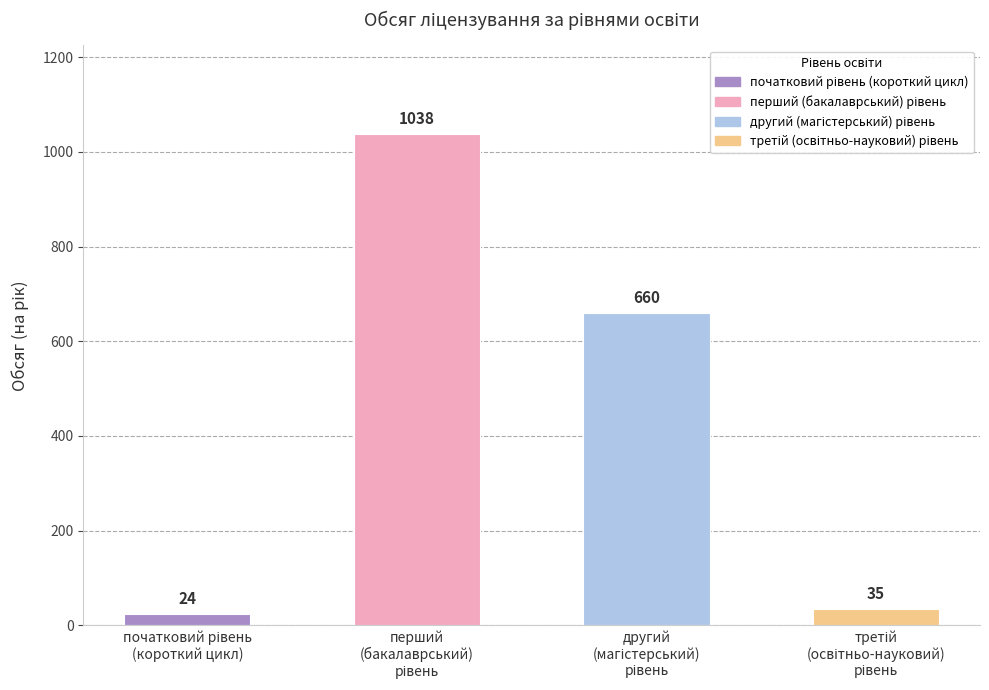

What is the minimum value shown in the chart?

24